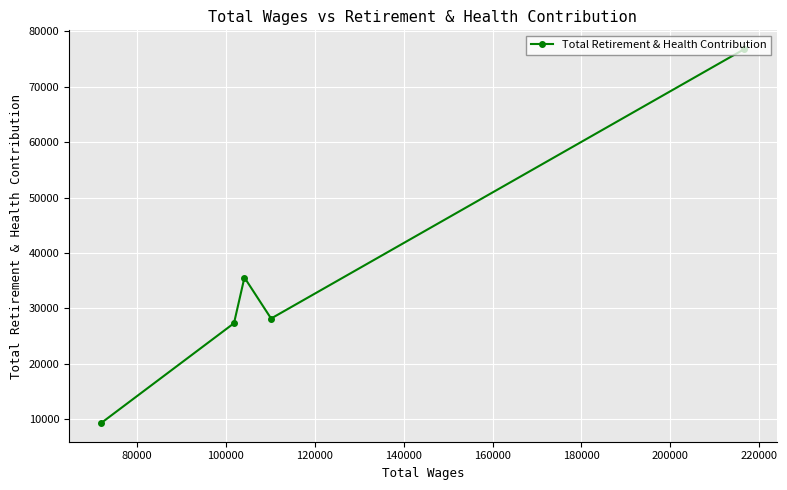

True or false: the data shows 17639 at 80000.

False